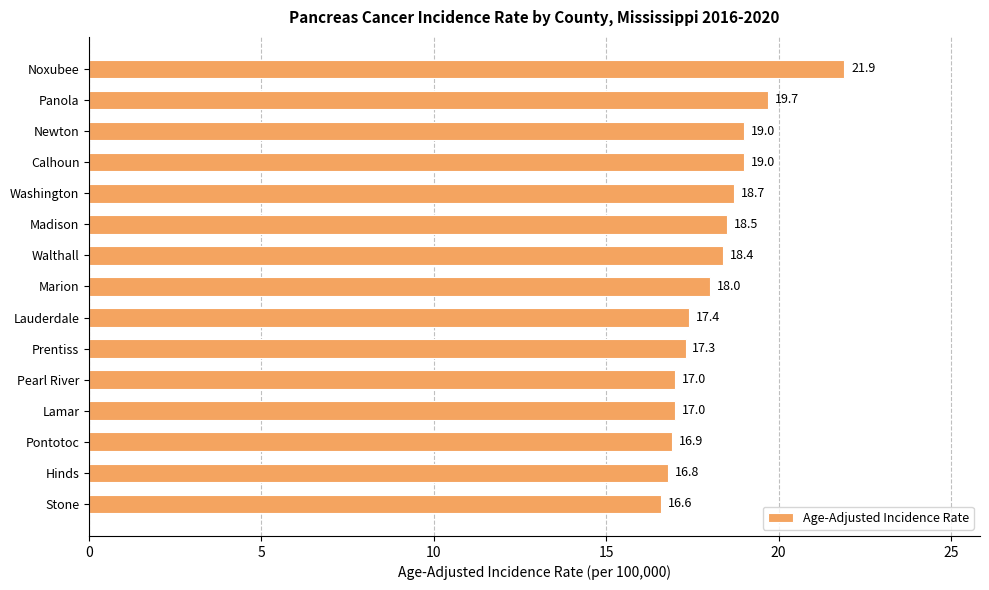

The chart shows a value of 19.0 at Calhoun. True or false?

True